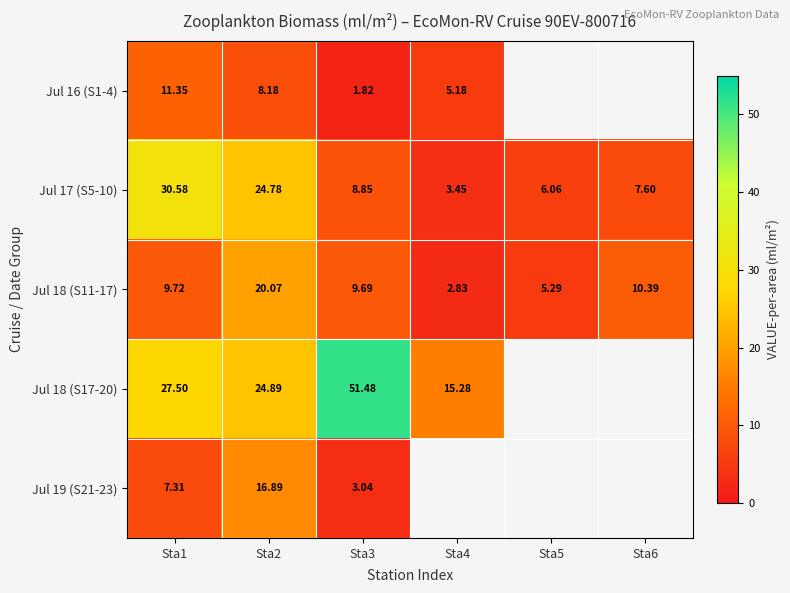

Is the value of Jul 18 (S17-20) at Sta3 greater than the value of Jul 18 (S11-17) at Sta6?

Yes